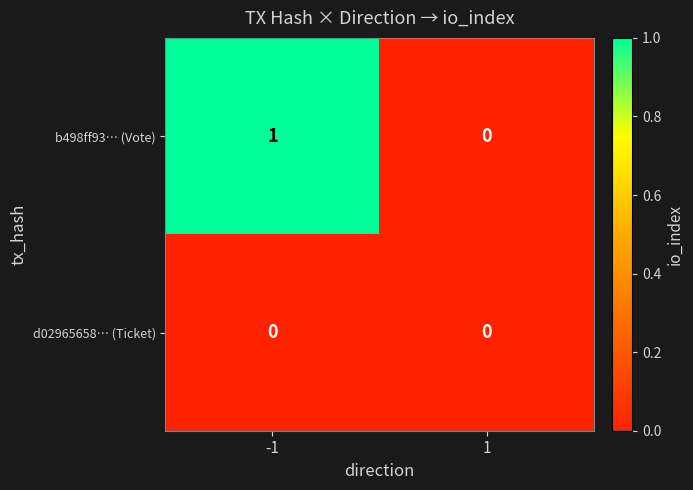

Between -1 and 1, which series saw the biggest shift?

b498ff93… (Vote)